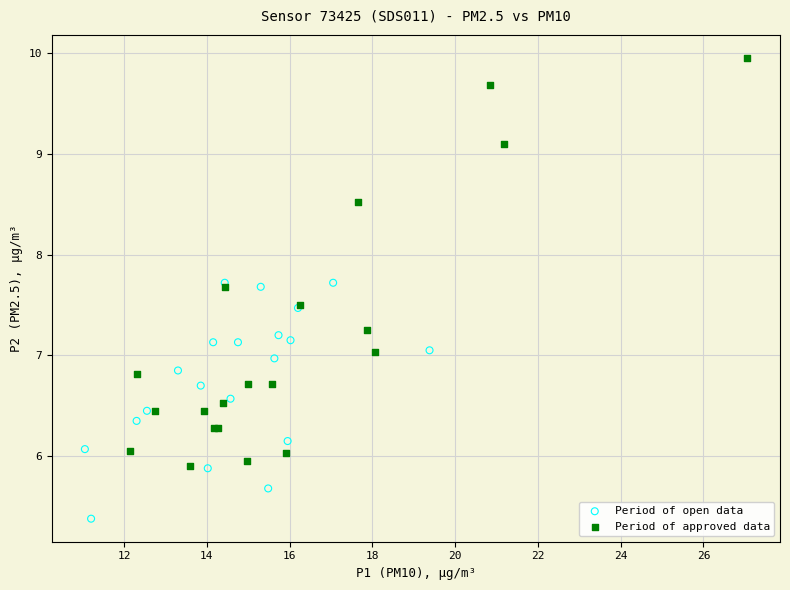

Which series contains the highest Y value?

Period of approved data